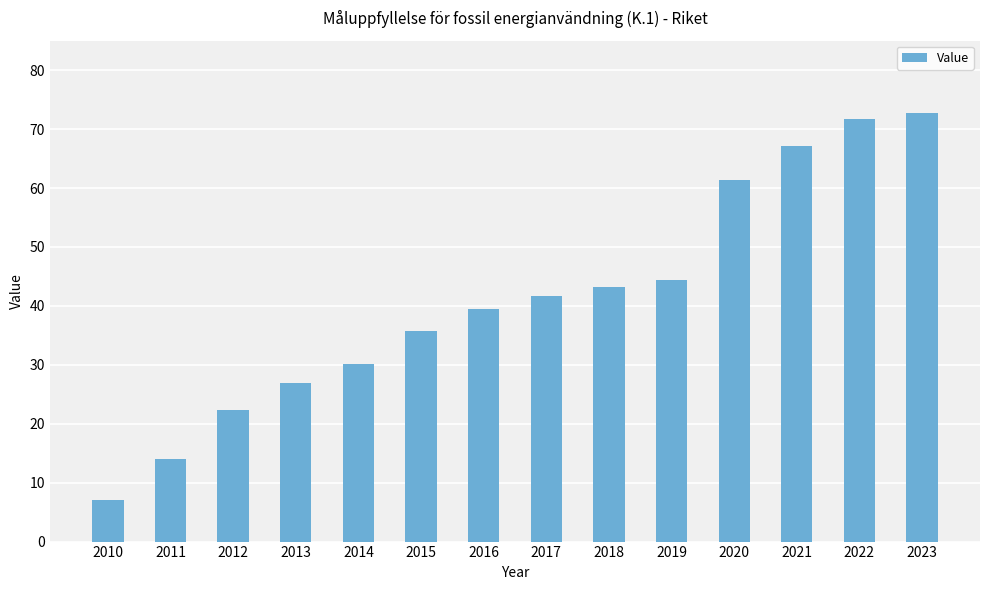

List the labels in order of value, largest first.

2023, 2022, 2021, 2020, 2019, 2018, 2017, 2016, 2015, 2014, 2013, 2012, 2011, 2010